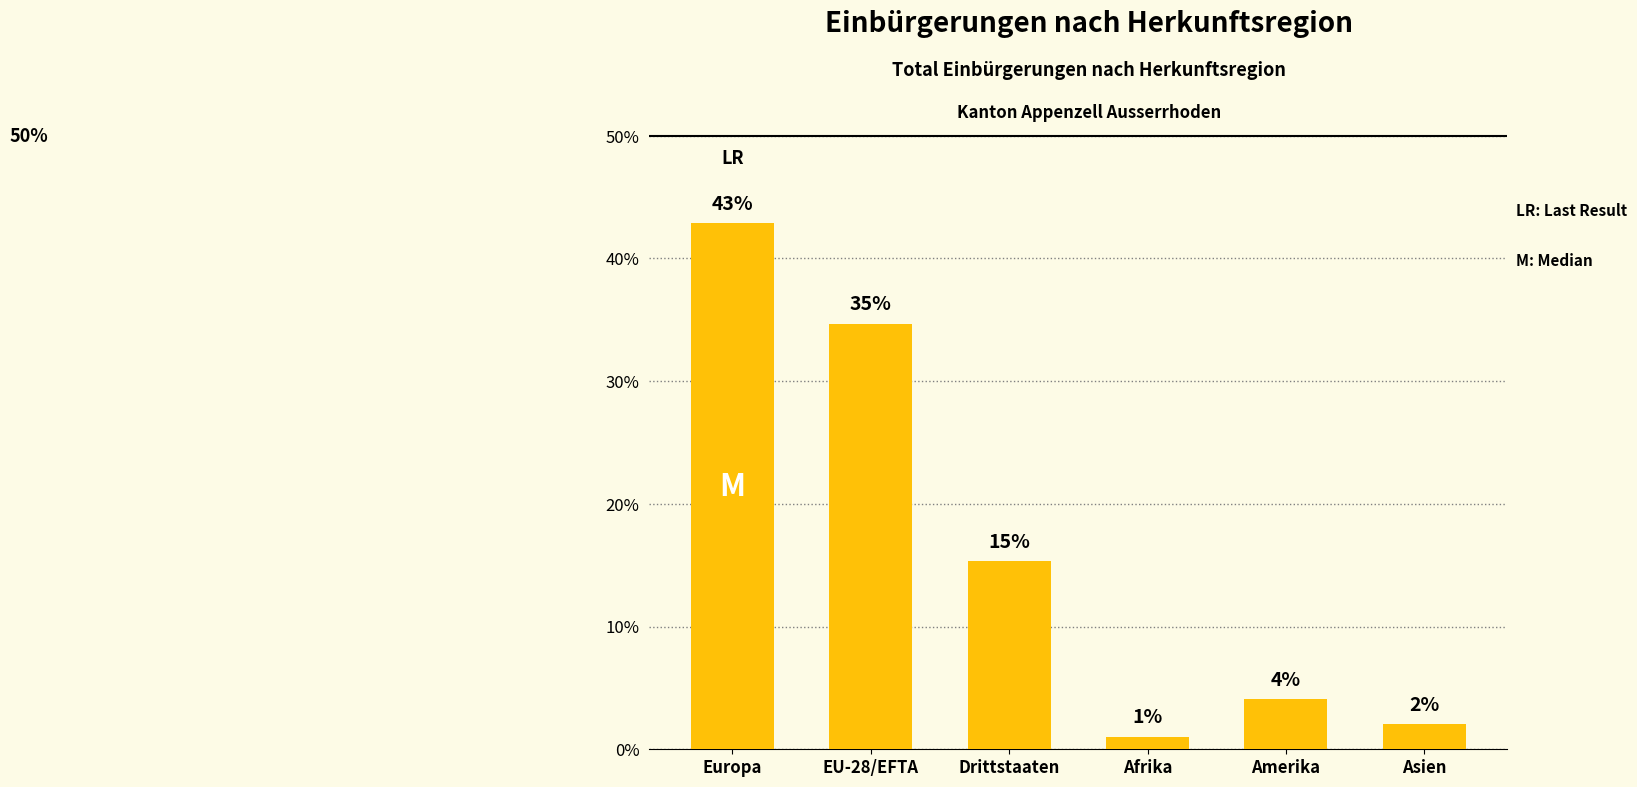

List the labels in order of value, largest first.

Europa, EU-28/EFTA, Drittstaaten, Amerika, Asien, Afrika